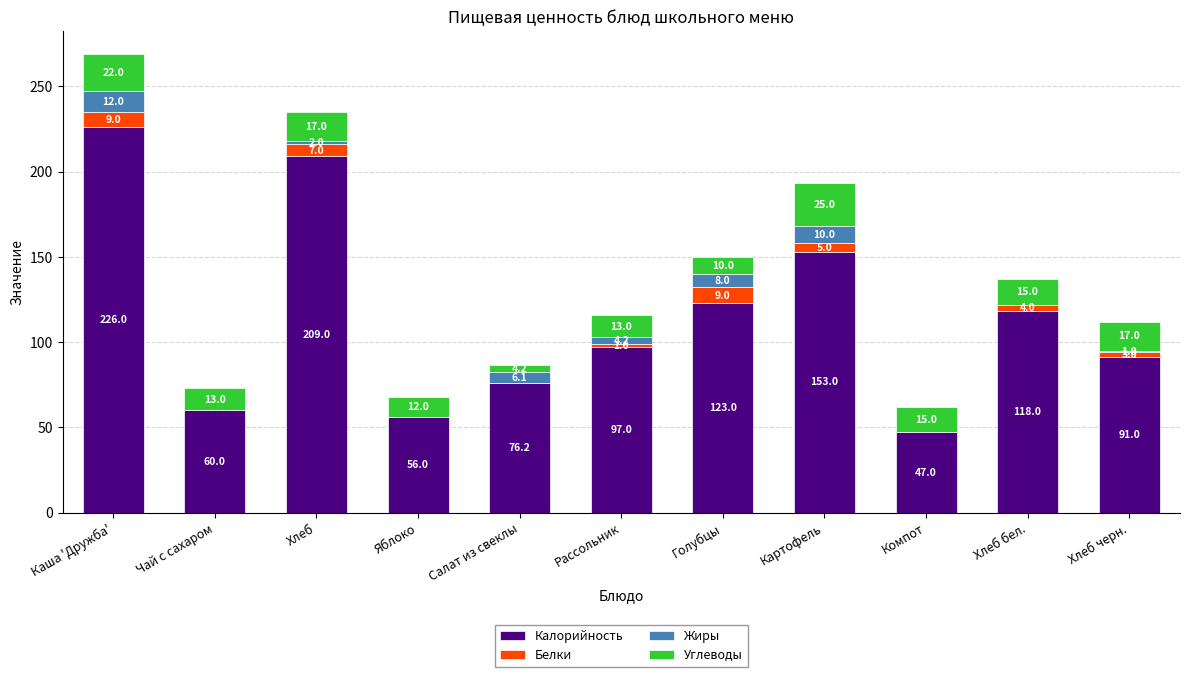

What is the total value across all series at Чай с сахаром?

73.0